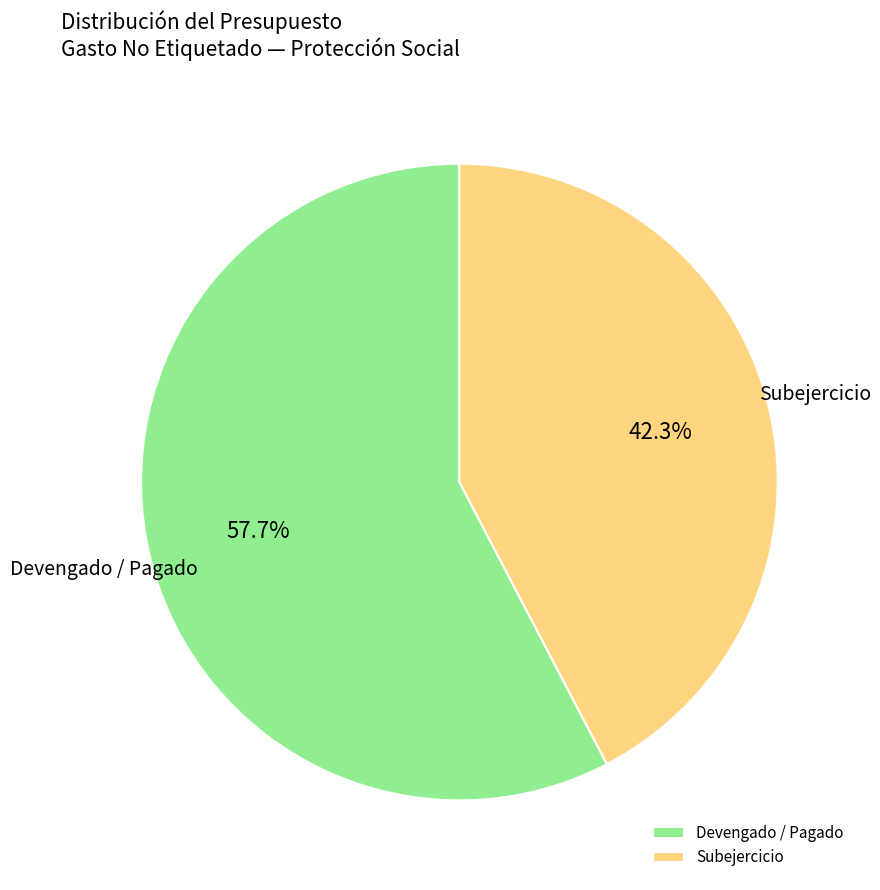

Rank the categories by value from lowest to highest.

Subejercicio, Devengado / Pagado